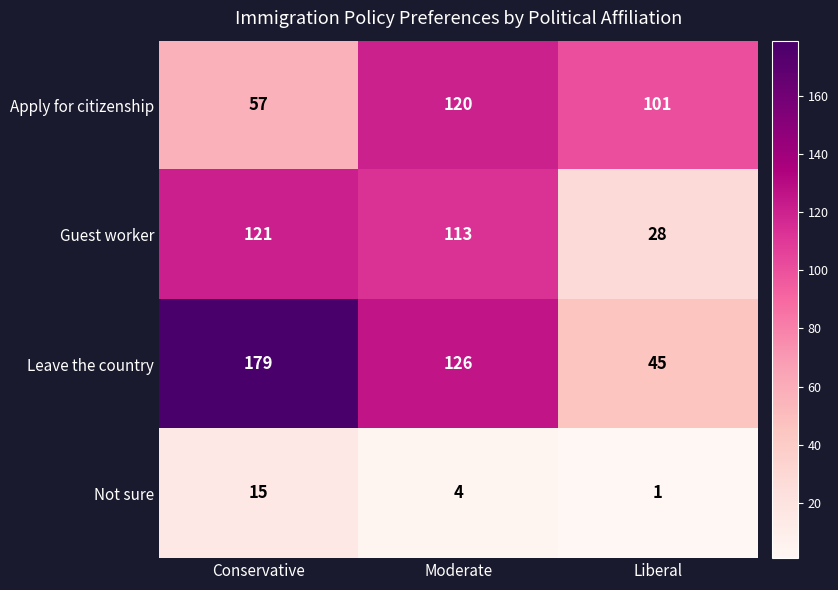

What is the difference between the maximum and minimum values in the Apply for citizenship series?

63